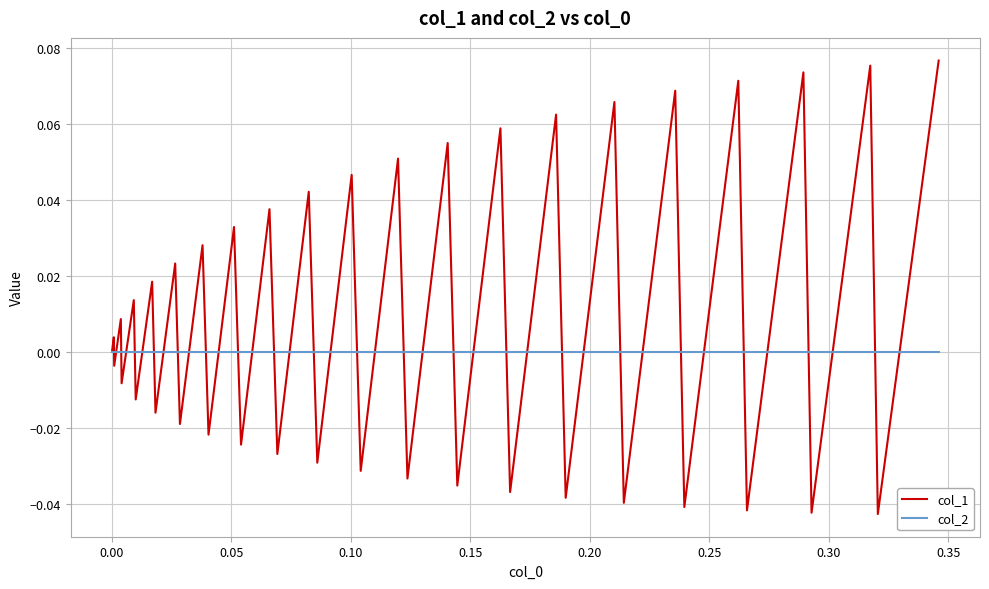

Which series has the largest total across all categories?

col_1